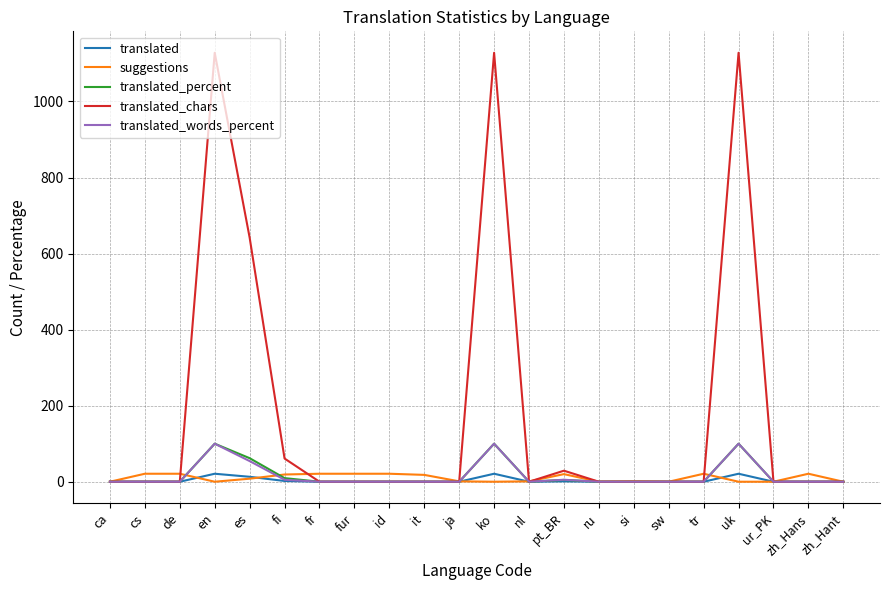

Which series changed the most between cs and ko?

translated_chars